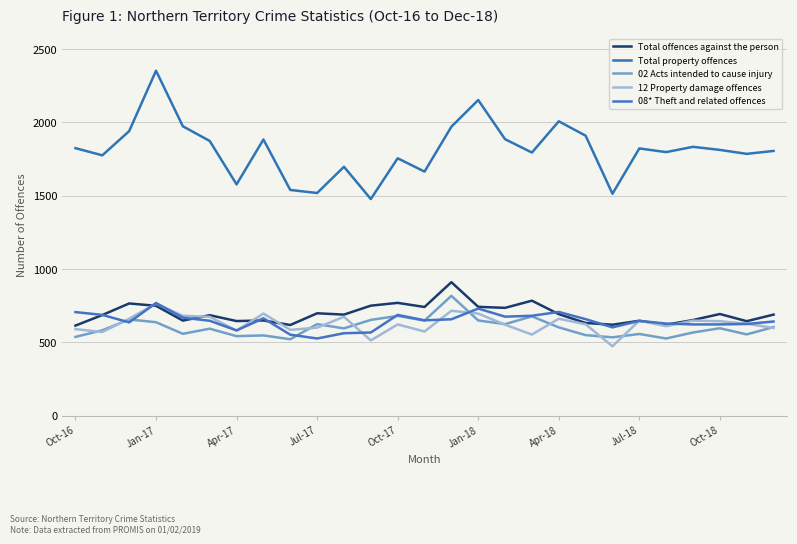

What is the smallest value displayed?

474